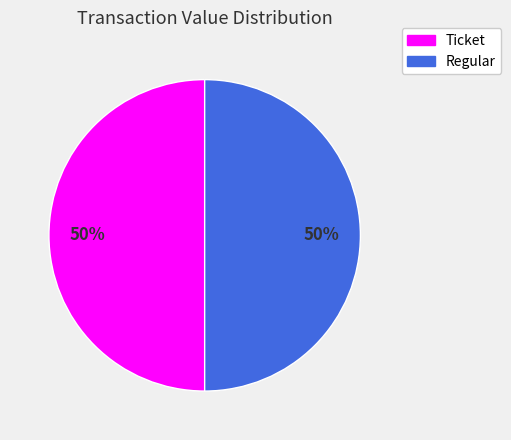

Do Ticket and Regular together represent more than half of the pie?

Yes